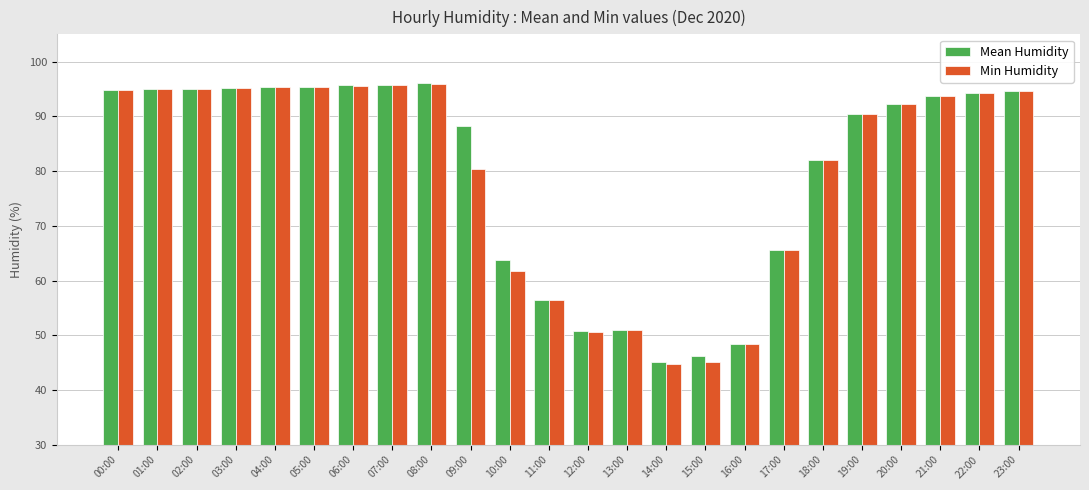

At how many categories does at least one series exceed 76?

16